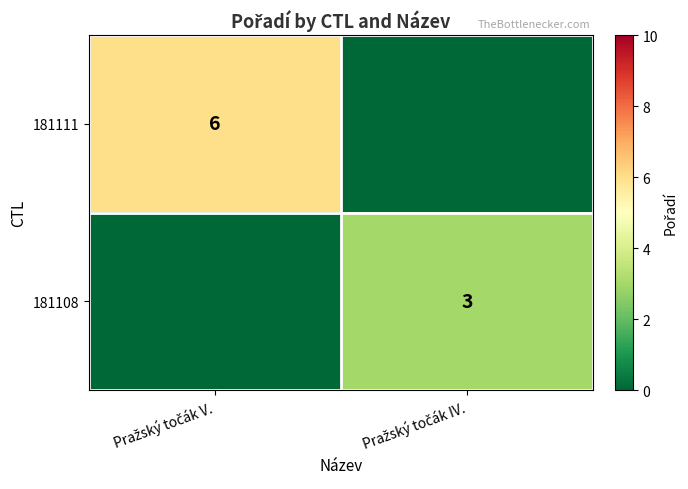

How many positive values does the 181108 series have?

1